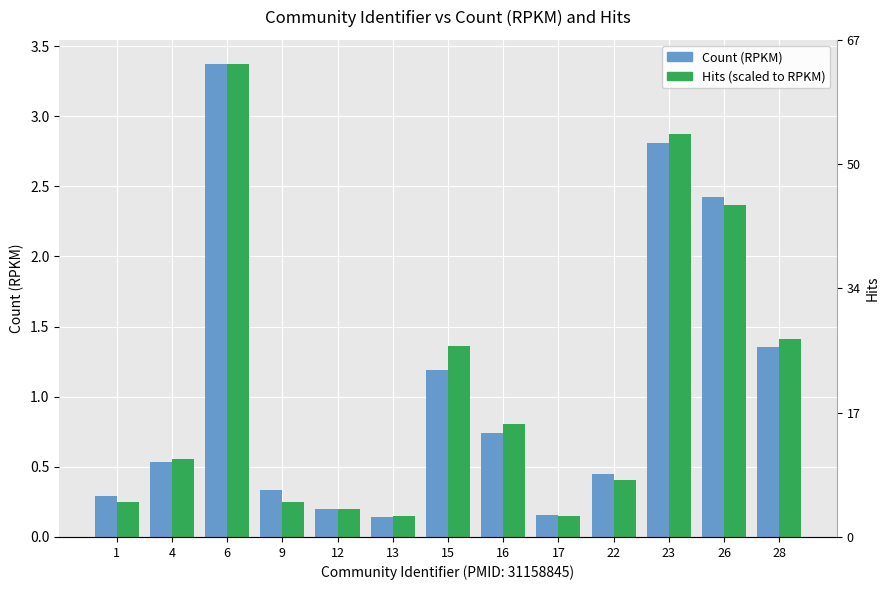

Where is Count (RPKM) nearest to the value 1?

15